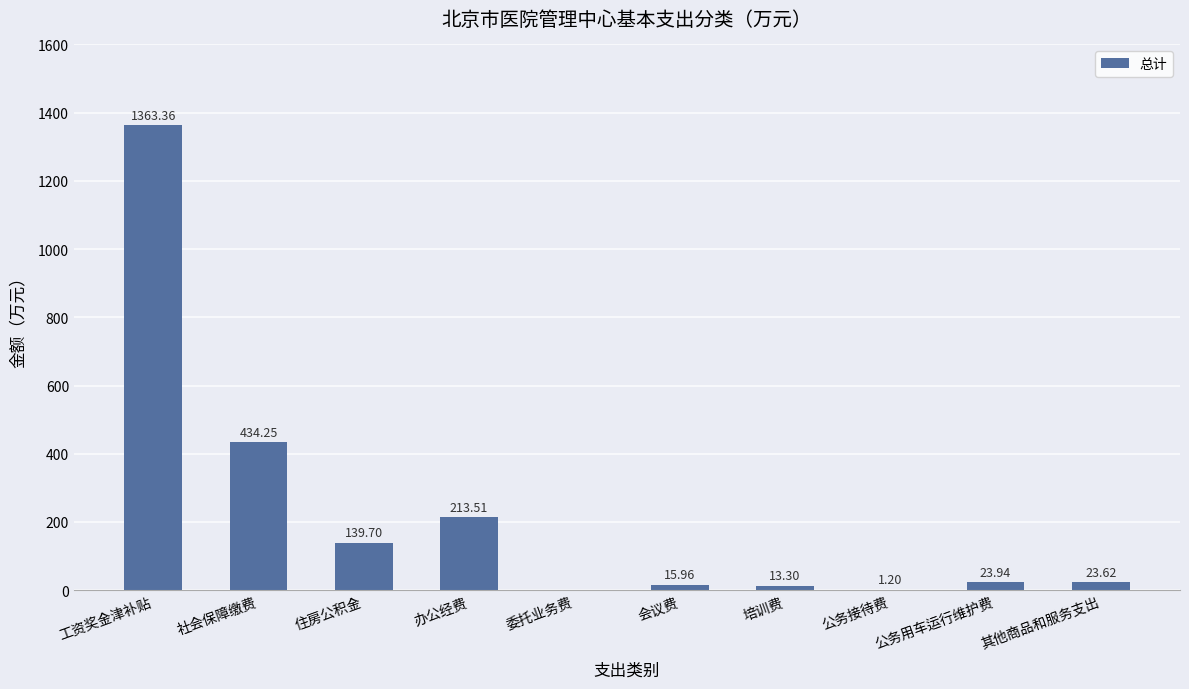

The value at 社会保障缴费 is 674.2. True or false?

False